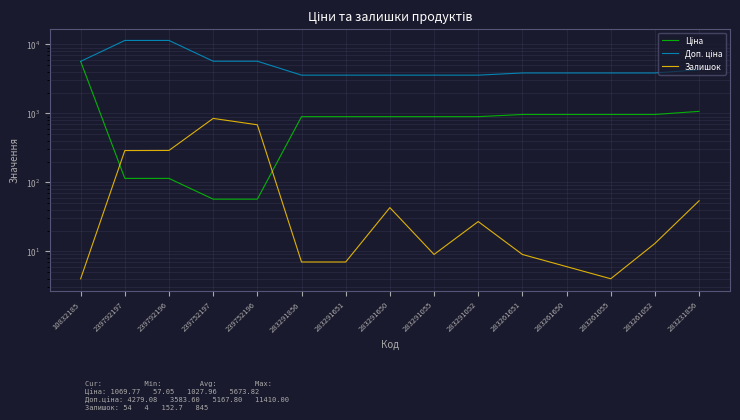

At how many categories does at least one series exceed 3290?

15